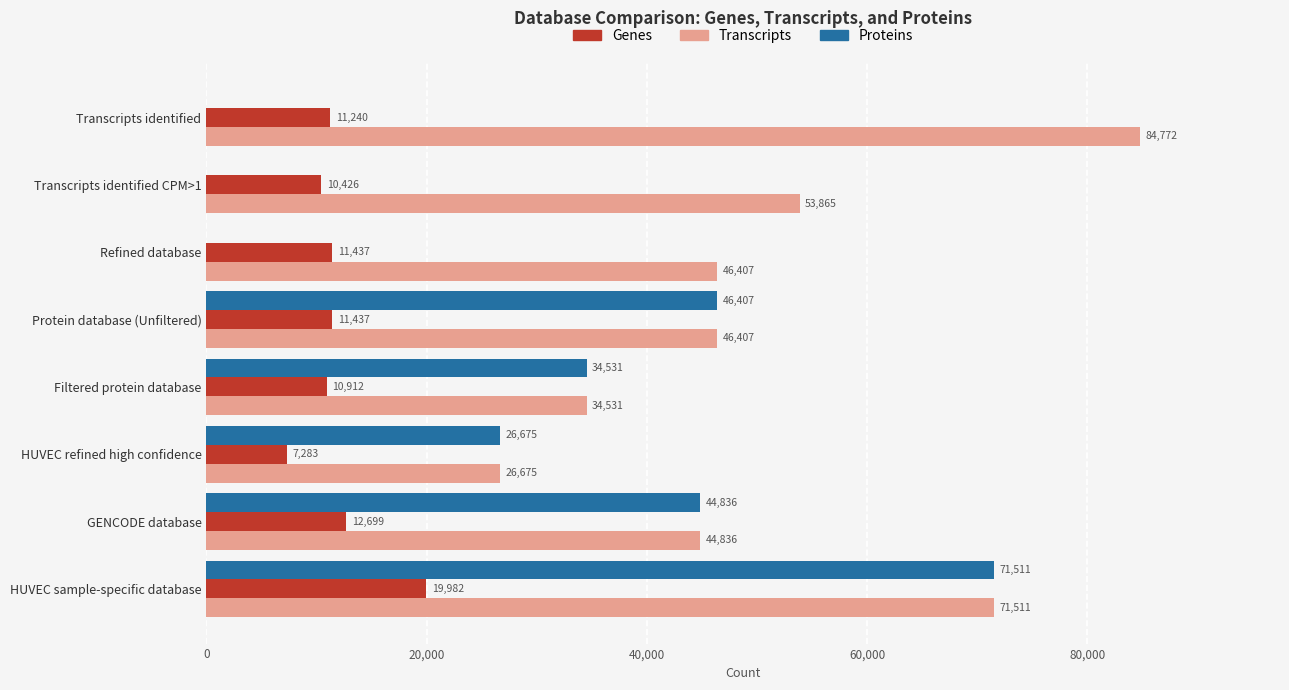

At which category is the sum across all series the highest?

HUVEC sample-specific database